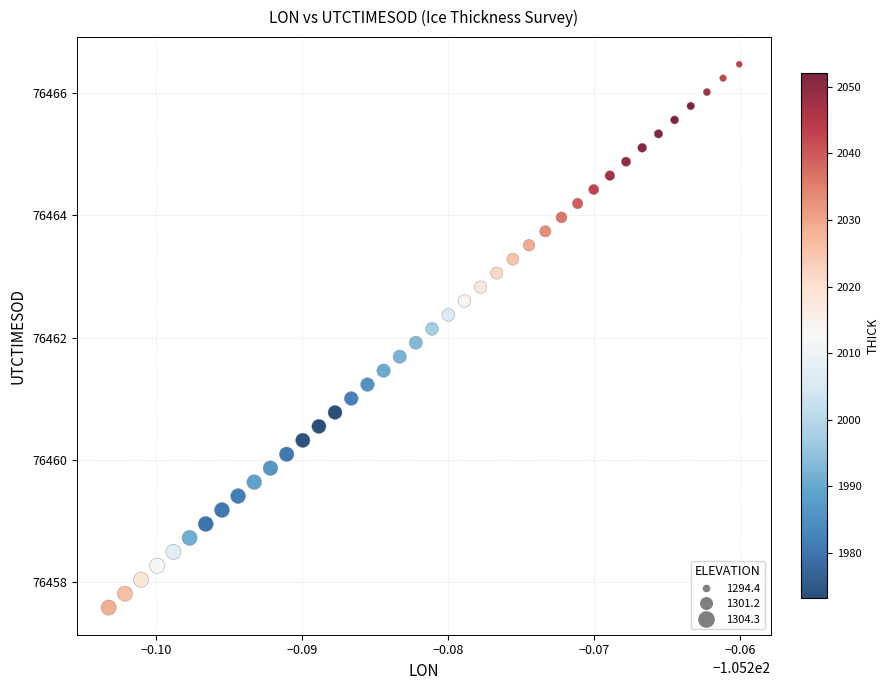

What is the range of Y values (max minus min)?

8.9